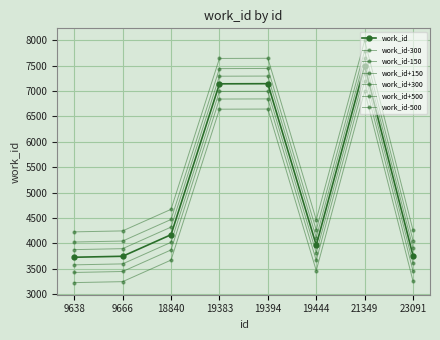

Does the chart have visible grid lines?

Yes